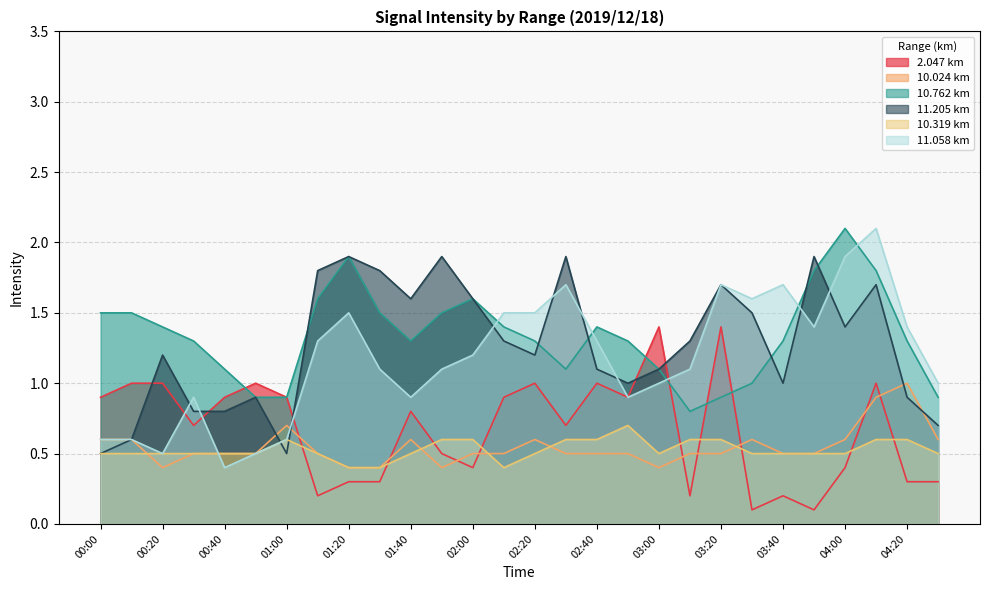

At which category is the sum across all series the highest?

04:10